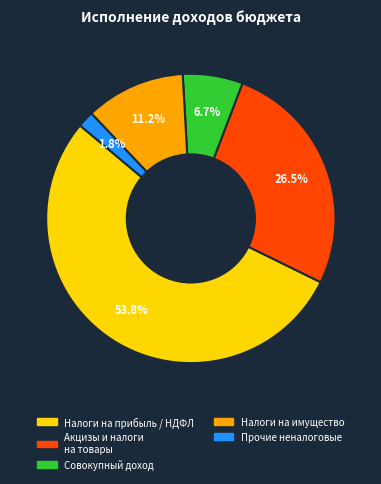

How much of the chart is everything except Прочие неналоговые?

98.2%